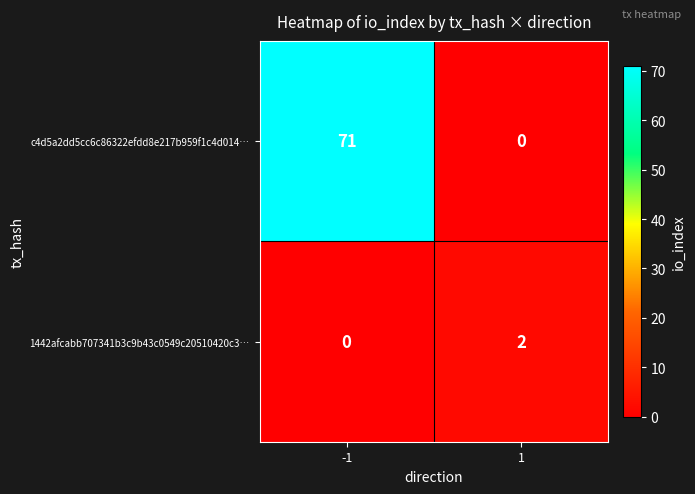

True or false: c4d5a2dd5cc6c86322efdd8e217b959f1c4d014… has a value of 23 at 1.

False